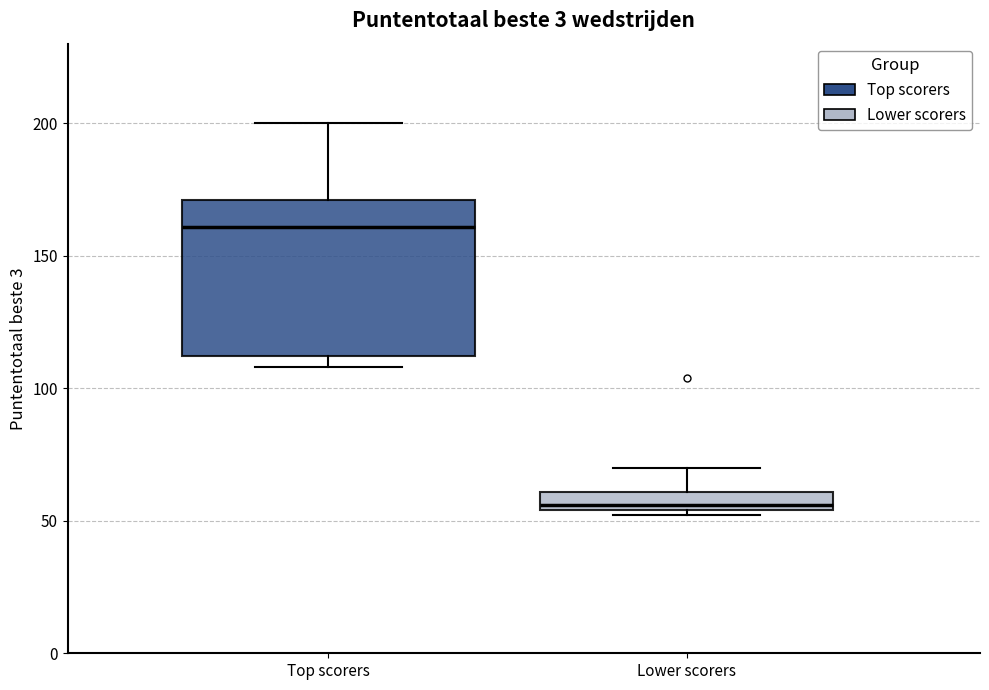

Which box has the highest median line?

Top scorers